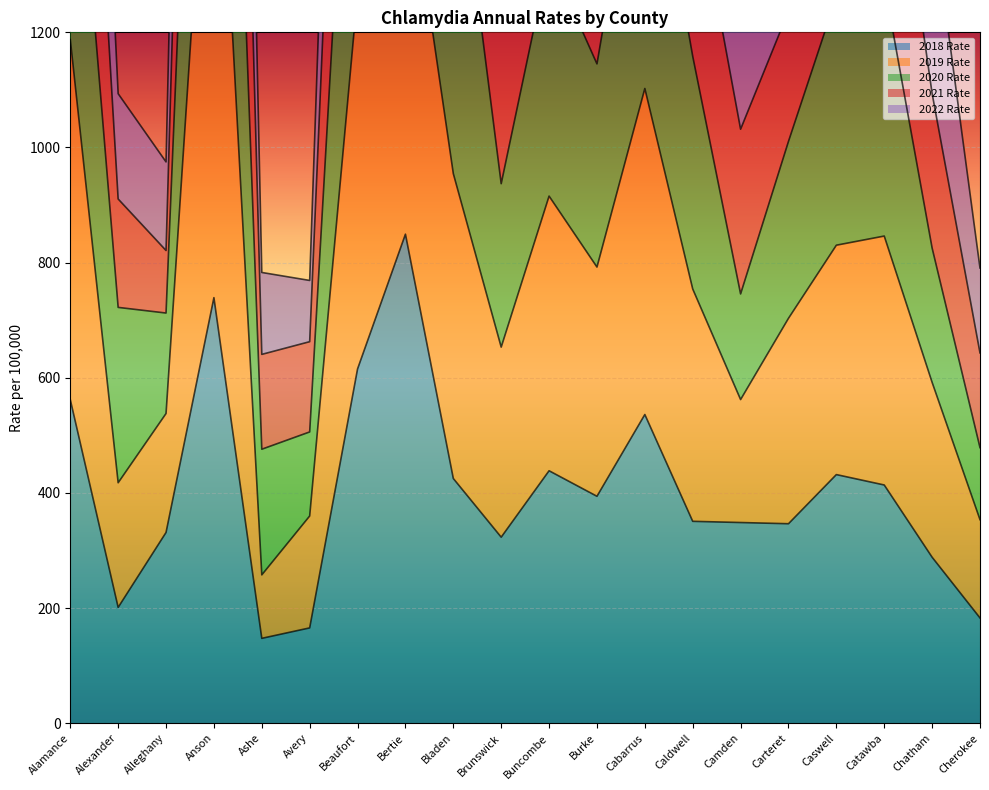

At which label is 2018 Rate closest to 498?

Cabarrus